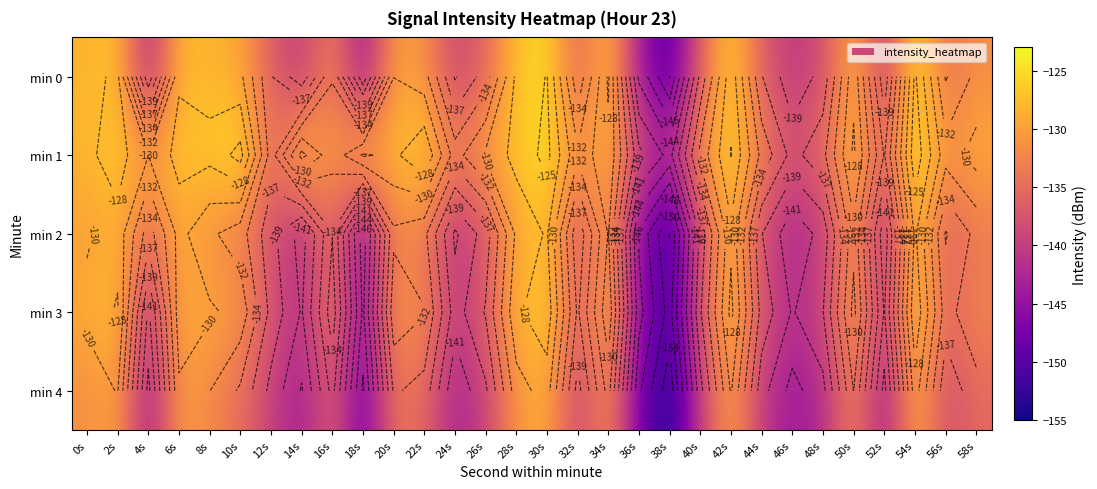

What is the difference between the second highest and minimum values in the min 4 series?

25.5